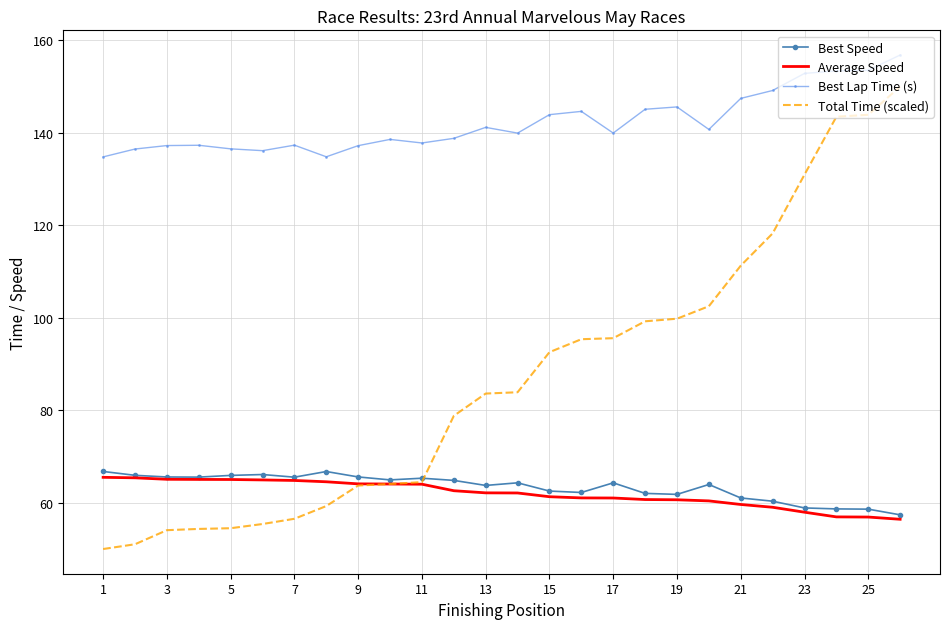

What is the difference between the maximum and minimum values in the Average Speed series?

9.1